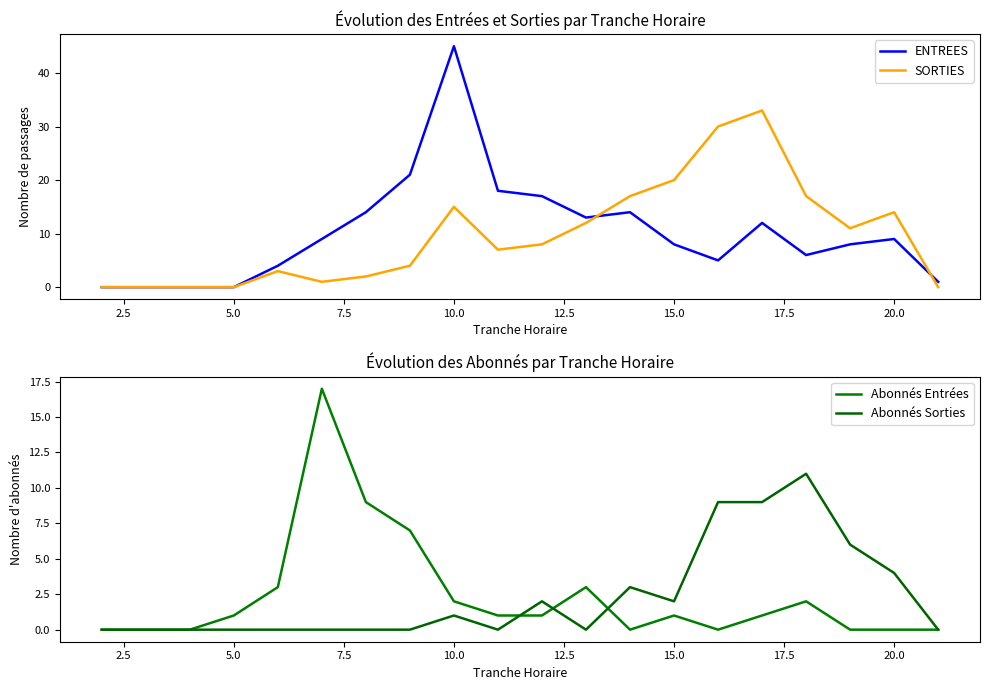

The Abonnés Sorties series shows 4 at 20.0. True or false?

True